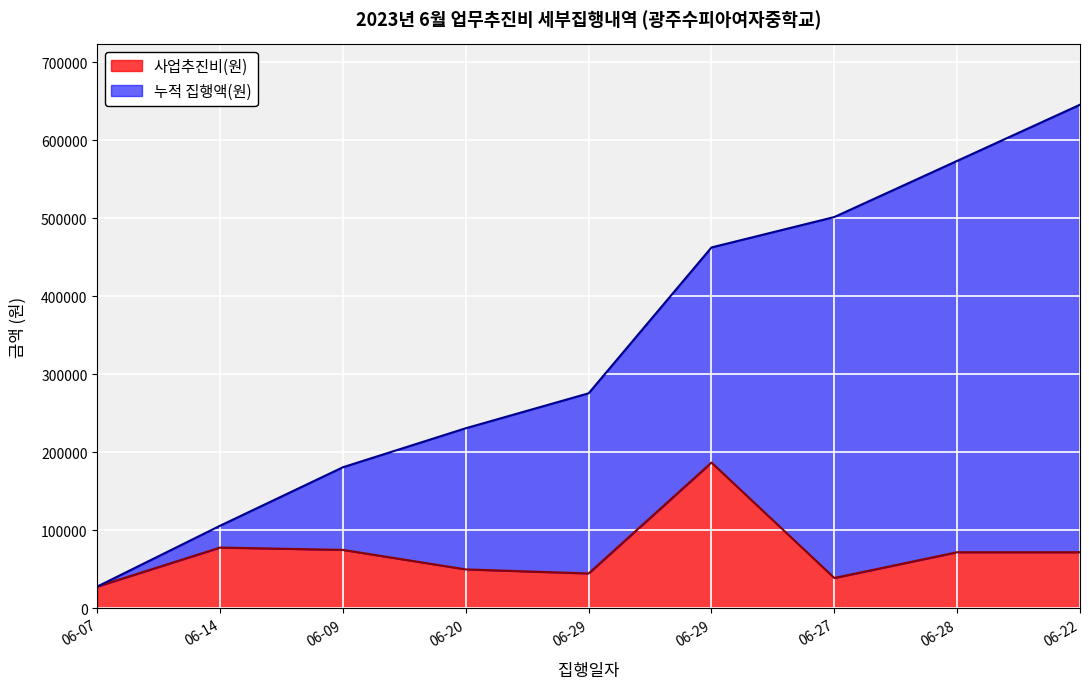

What are all the series names shown in the legend?

사업추진비(원), 누적 집행액(원)